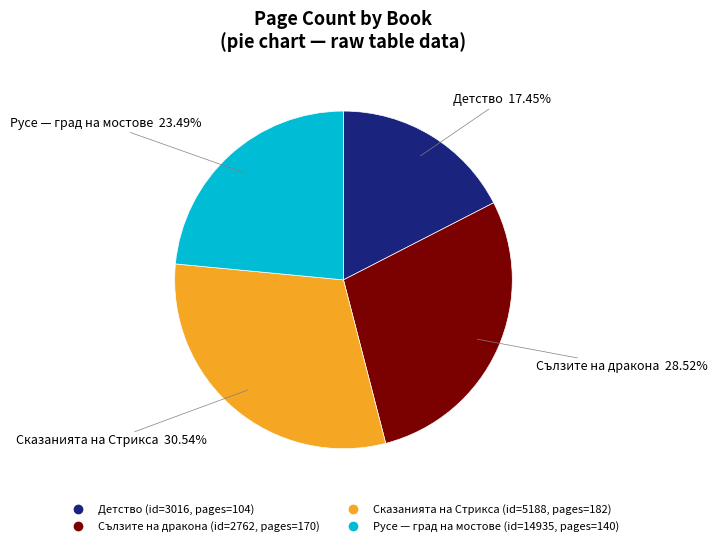

How many segments does this pie chart have?

4